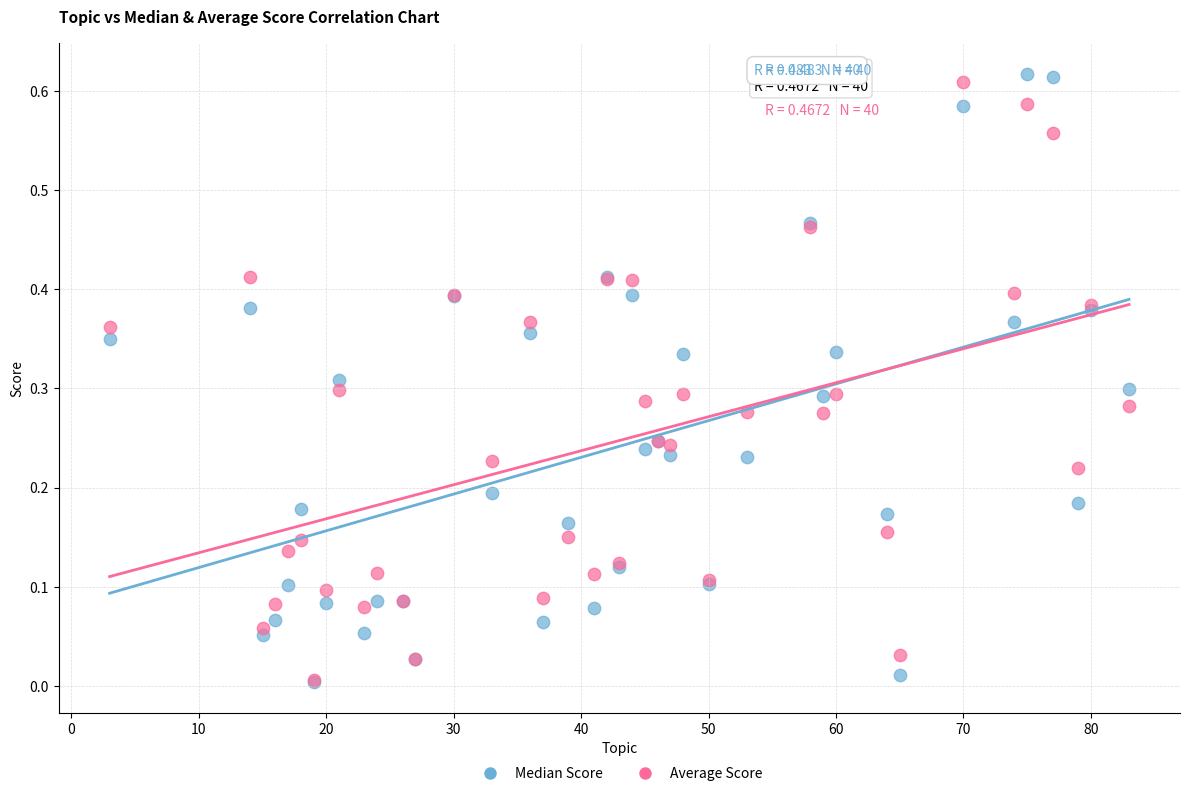

Which series reaches the maximum Y coordinate?

Median Score